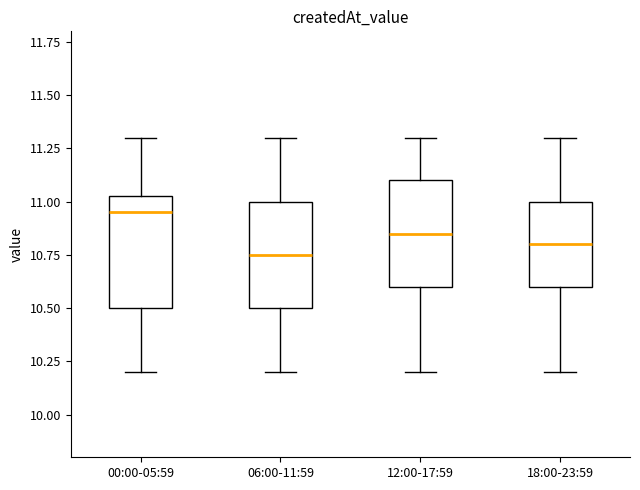

Where does the upper whisker of the box for 06:00-11:59 end on the y-axis? The values are not printed on the chart, so give them approximately, as read against the axis.

11.30